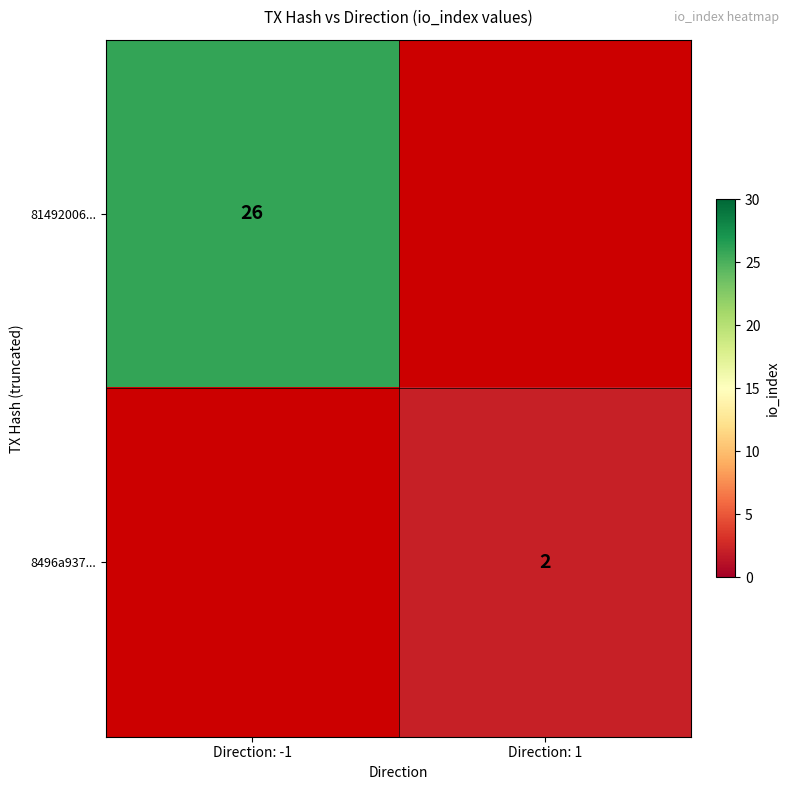

The value of 8496a937... at Direction: 1 is 1.1. True or false?

False